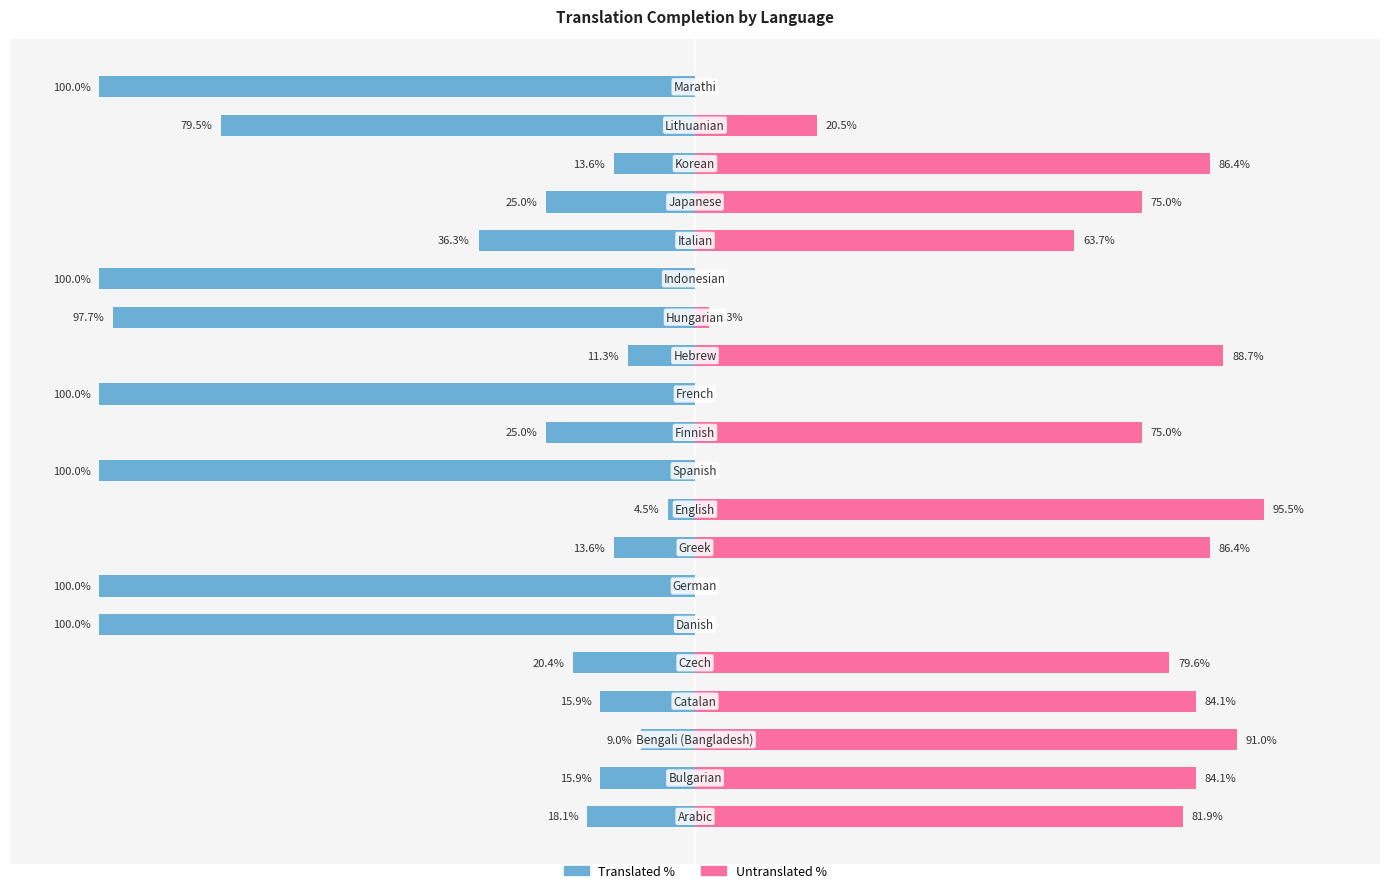

Is the value of Untranslated % at 9 greater than the value of Translated % at 15?

Yes